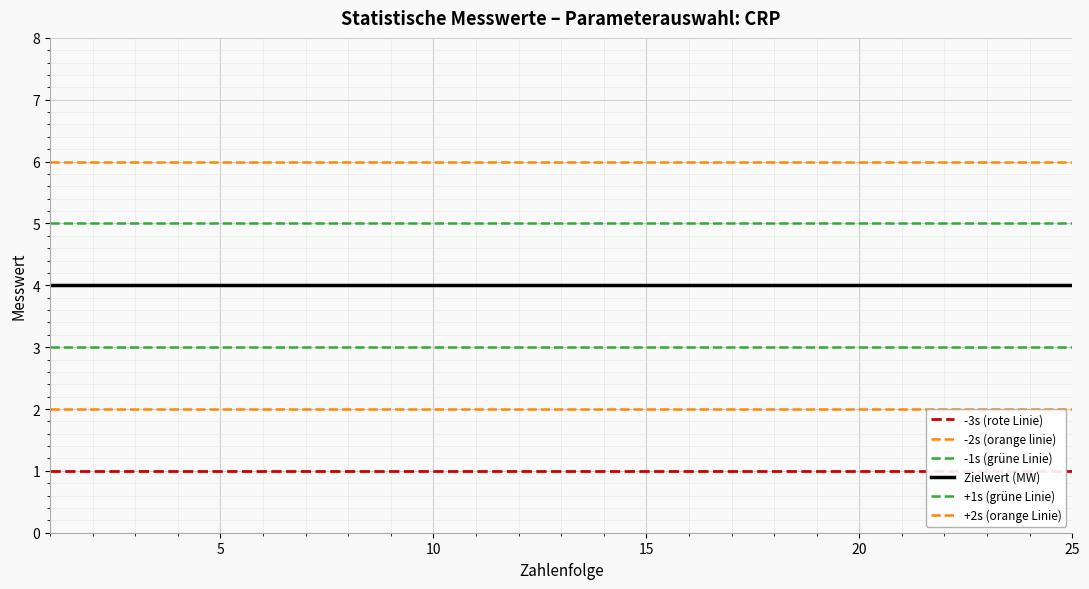

List the series in order of their overall mean, lowest first.

-3s (rote Linie), -2s (orange linie), -1s (grüne Linie), Zielwert (MW), +1s (grüne Linie), +2s (orange Linie)